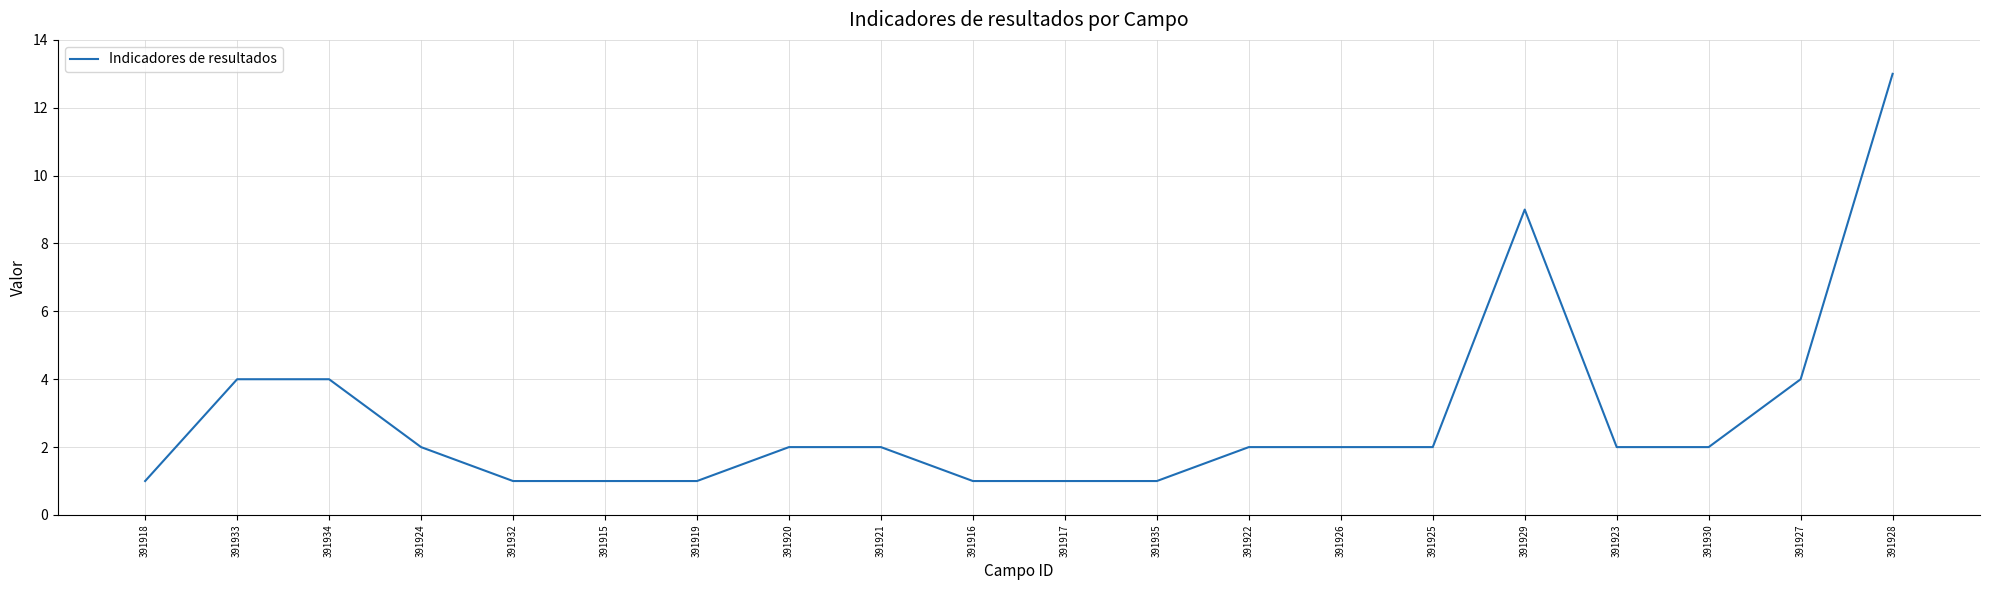

What position from the left is 391925?

15